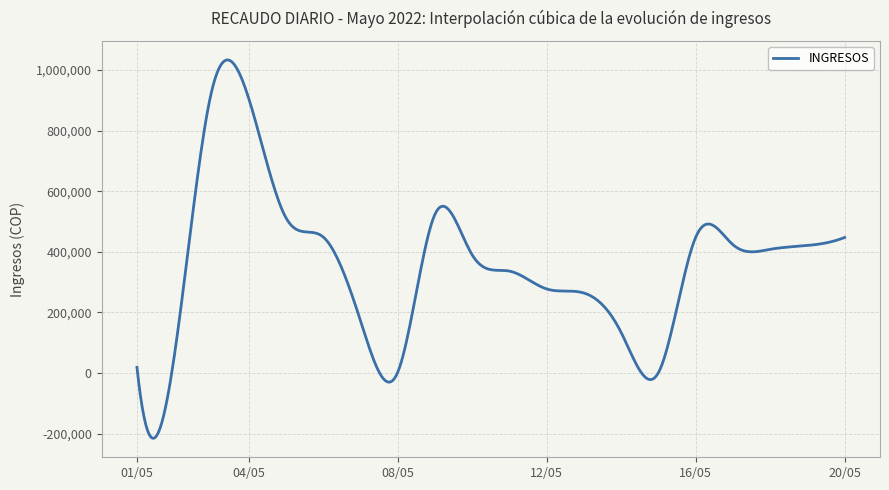

What is the minimum value shown in the chart?

-215672.2